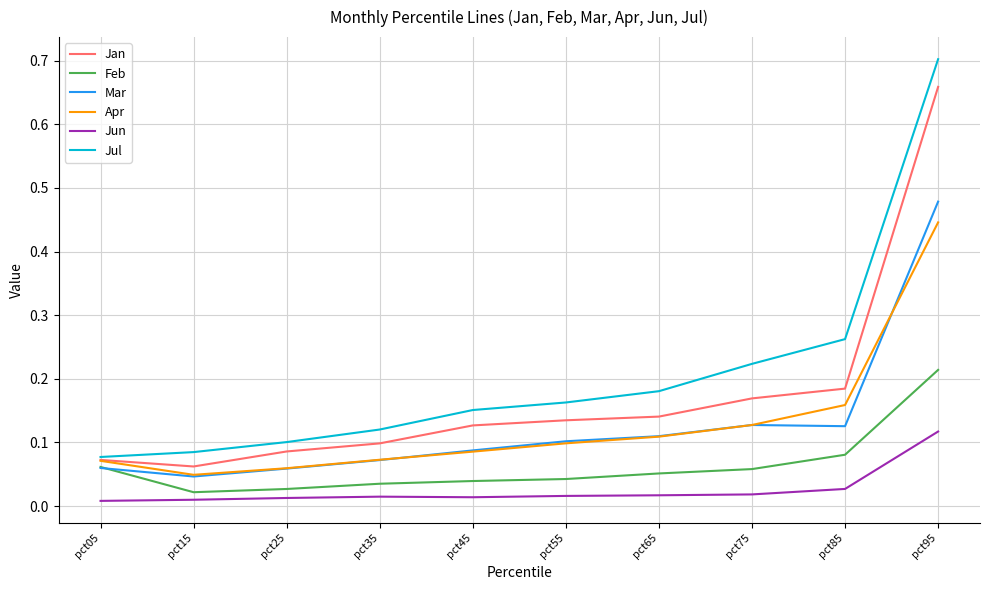

At which label is Apr closest to 0?

pct15